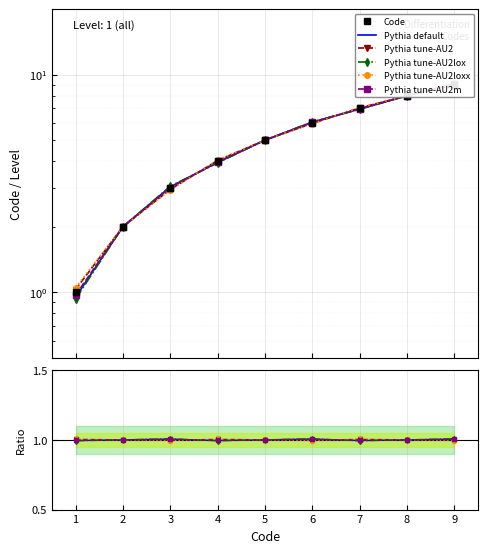

Read the Pythia tune-AU2loxx value at 7.

1.0